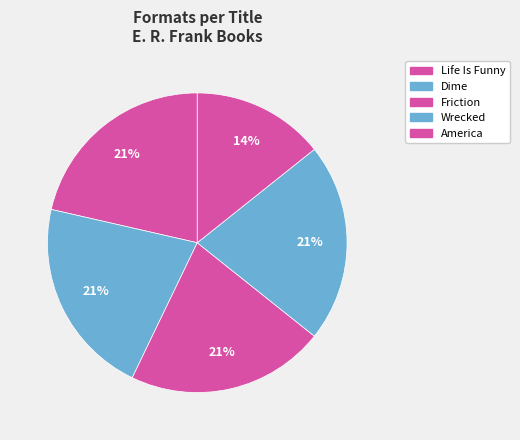

To the nearest percent, what percentage of the pie is America?

14%